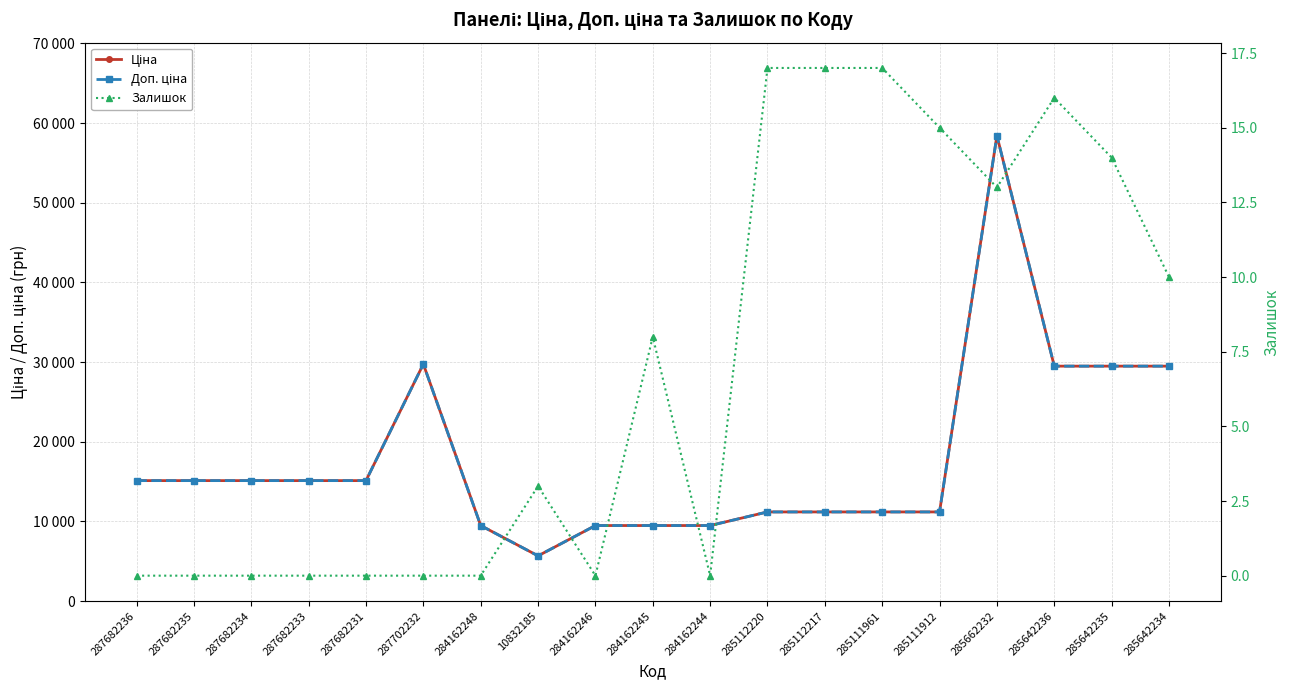

Which series has the largest total across all categories?

Ціна